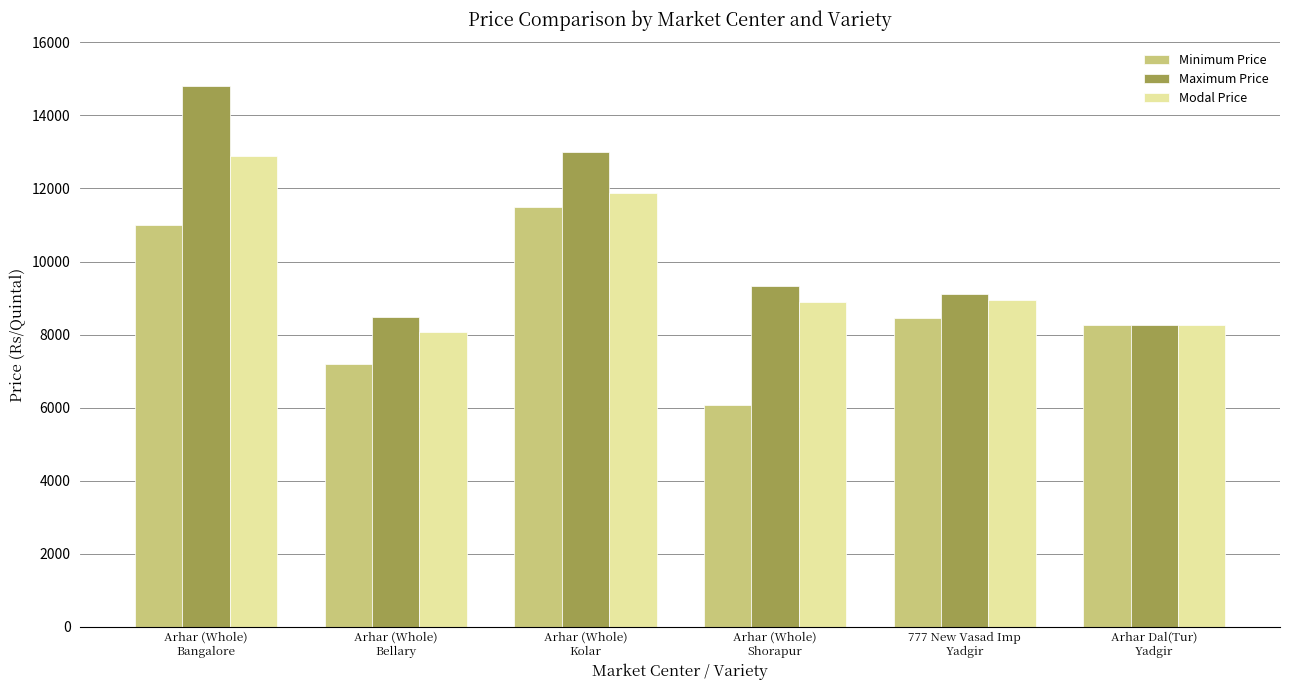

How many data points in Minimum Price are less than 8459?

3